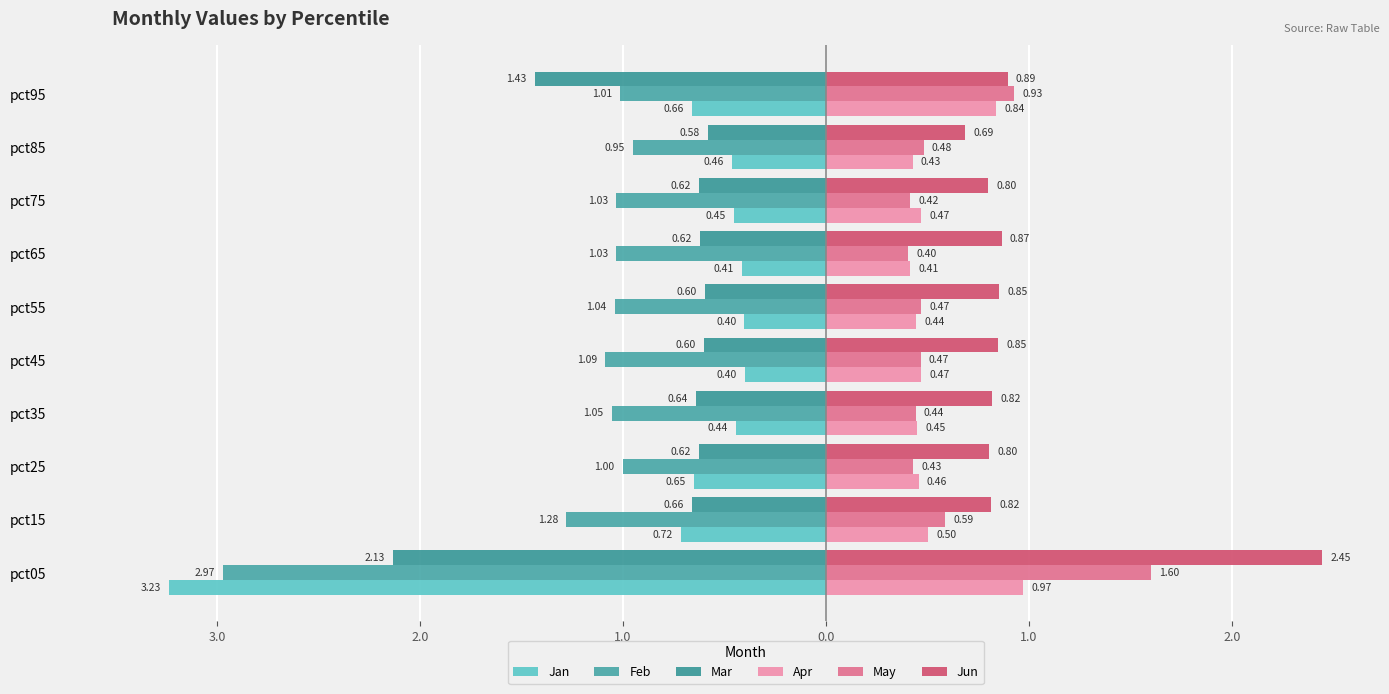

What are all the series names shown in the legend?

Jan, Feb, Mar, Apr, May, Jun